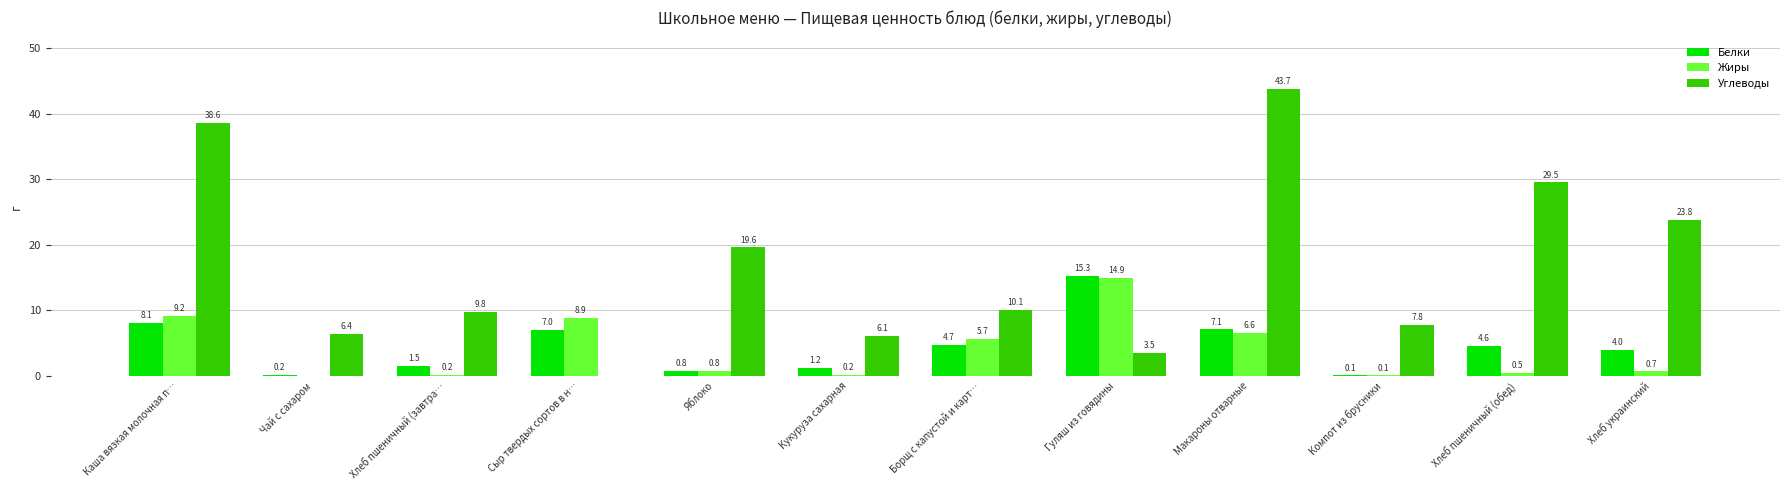

How many values in the Жиры series exceed 0?

11